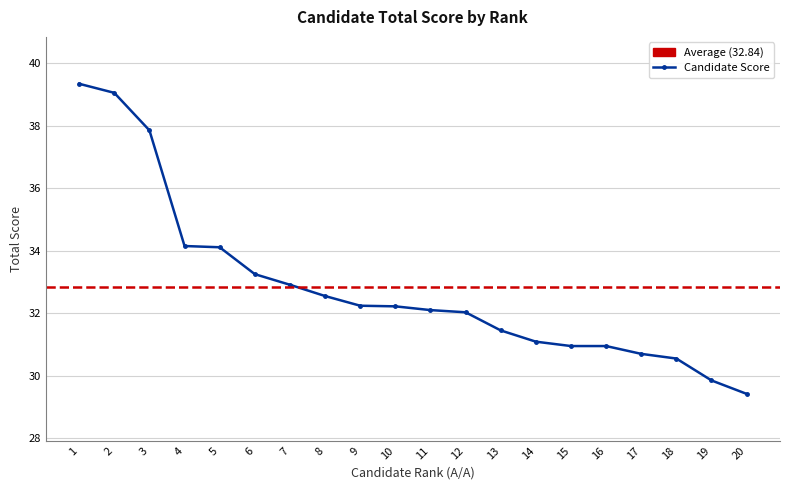

Does the chart display data point markers on the line(s)?

Yes